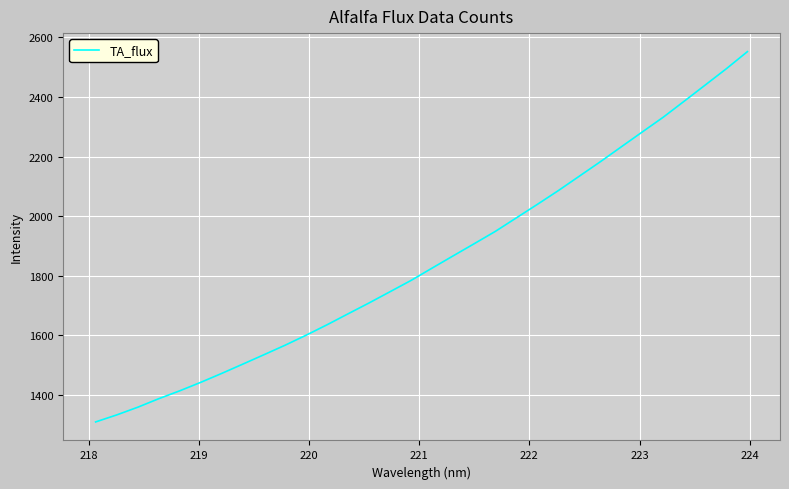

What is the difference between the maximum and minimum values?

1241.8